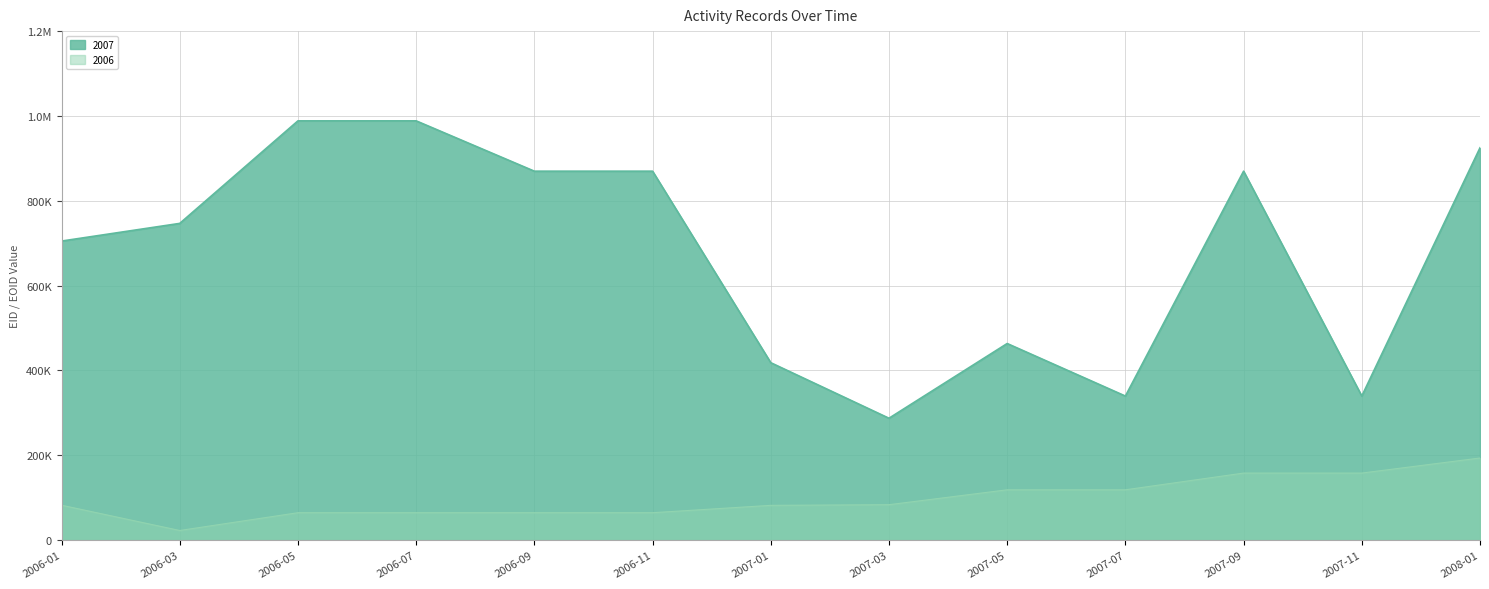

Is it true that 2007 equals 988436 at 2006-07?

True